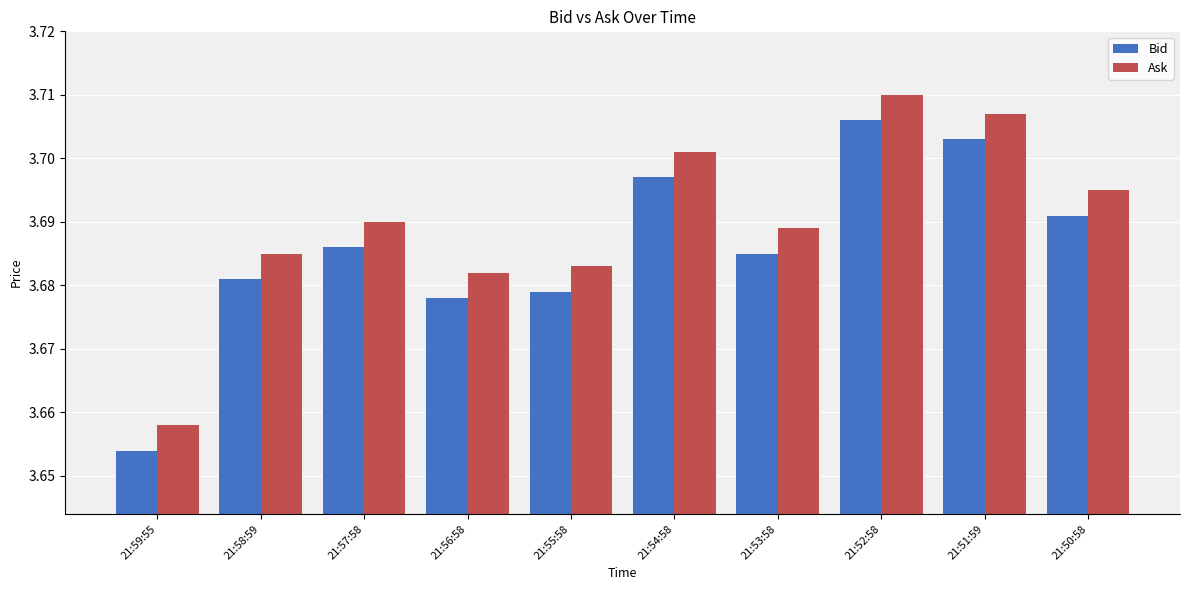

What are all the series names shown in the legend?

Bid, Ask